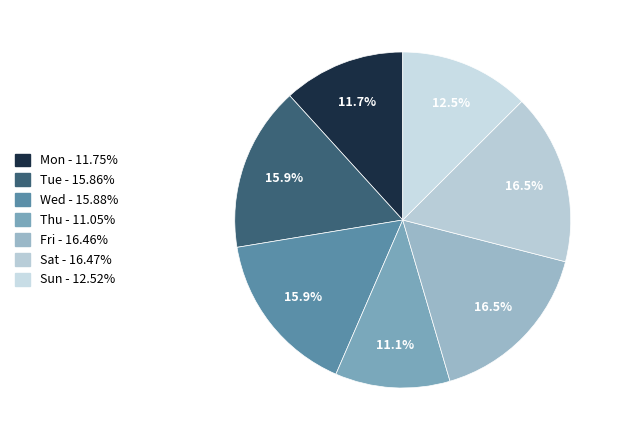

Which category has the biggest portion of the pie?

Sat